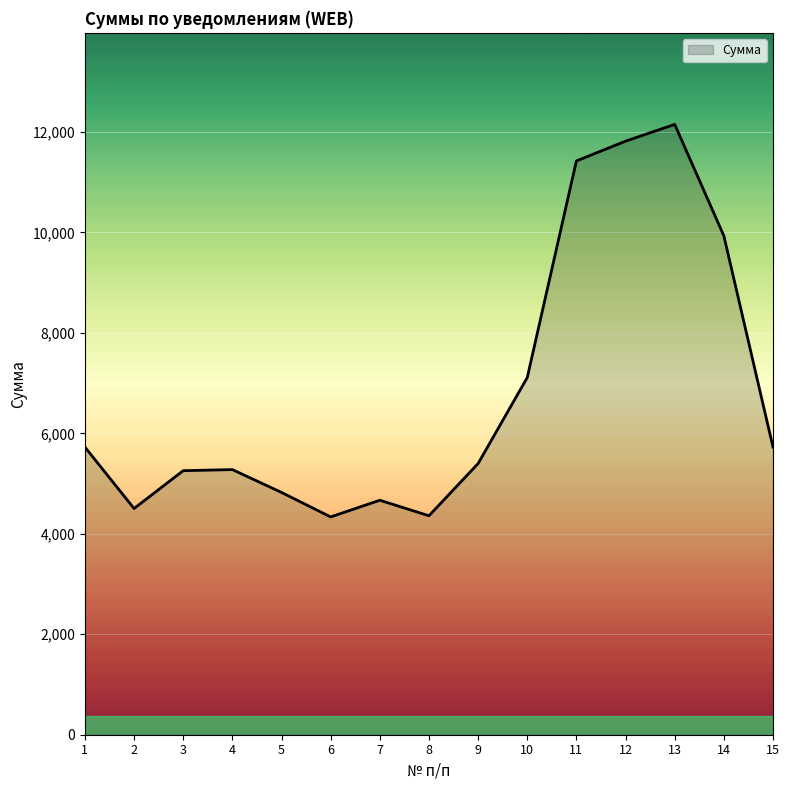

What is the difference between the values at 14 and 10?

2821.2